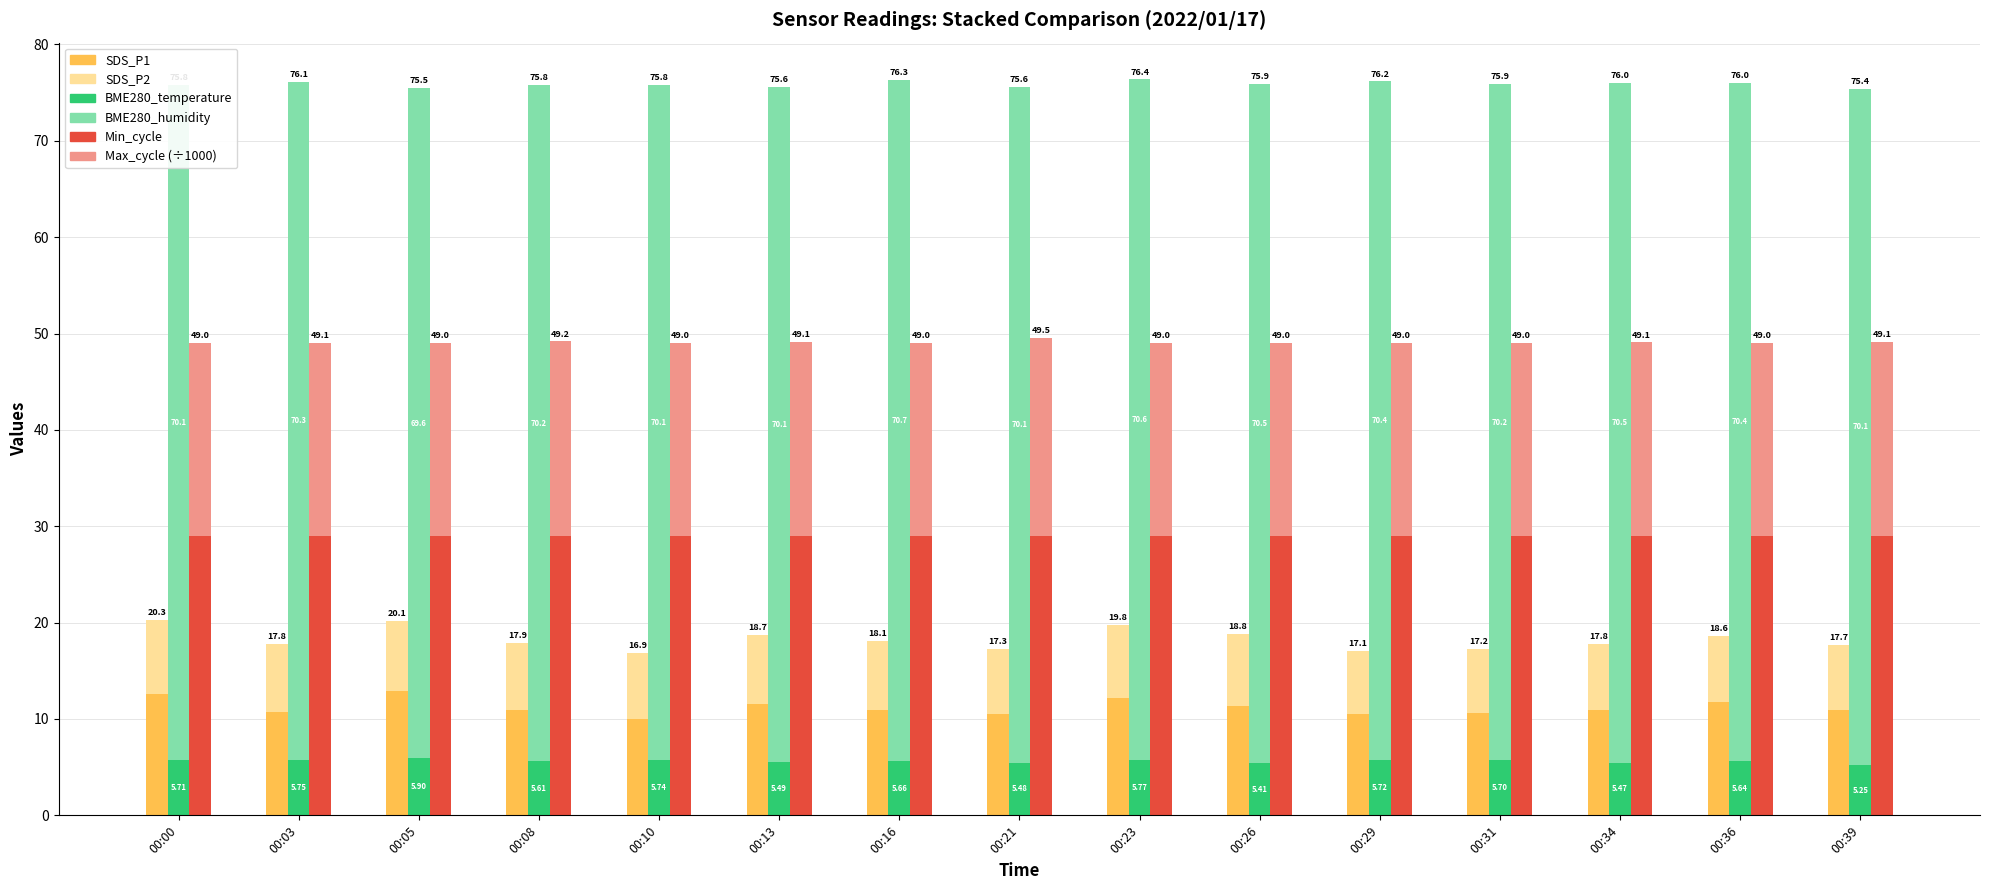

What are all the series names shown in the legend?

SDS_P1, SDS_P2, BME280_temperature, BME280_humidity, Min_cycle, Max_cycle (÷1000)